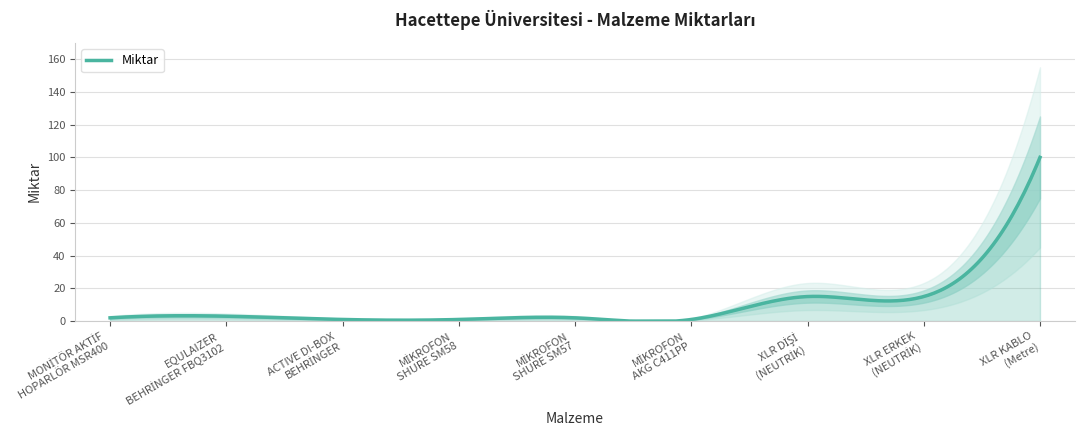

At which category does the data reach its first local peak?

EQULAIZER
BEHRİNGER FBQ3102